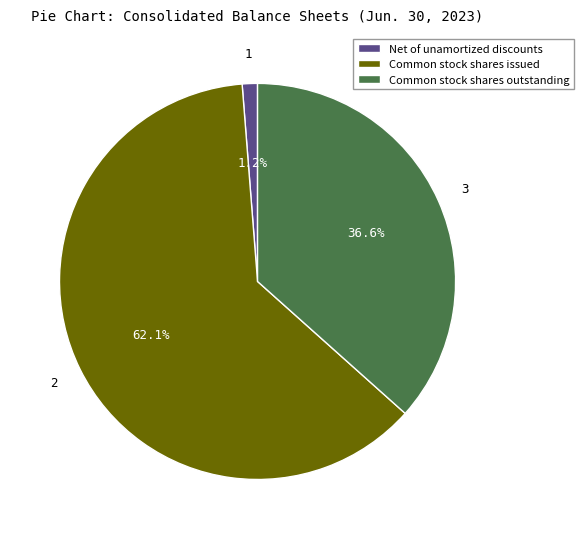

To the nearest percent, what is the combined percentage of Common stock shares outstanding and Net of unamortized discounts?

38%